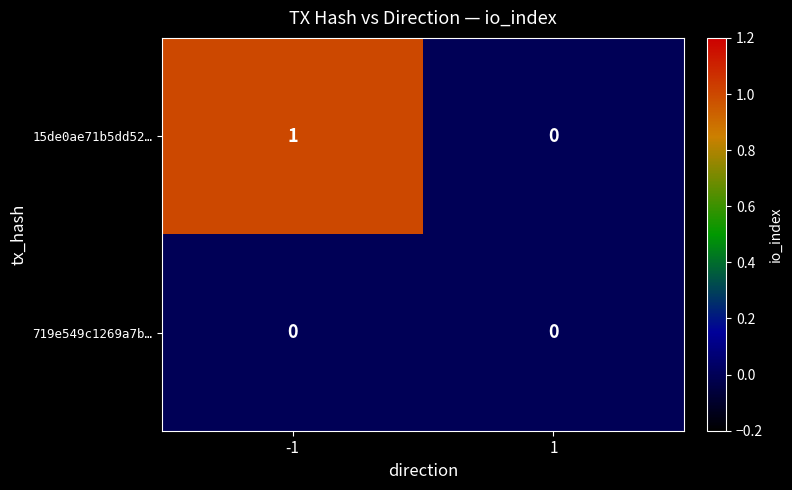

List the series in order of their overall mean, highest first.

15de0ae71b5dd52…, 719e549c1269a7b…